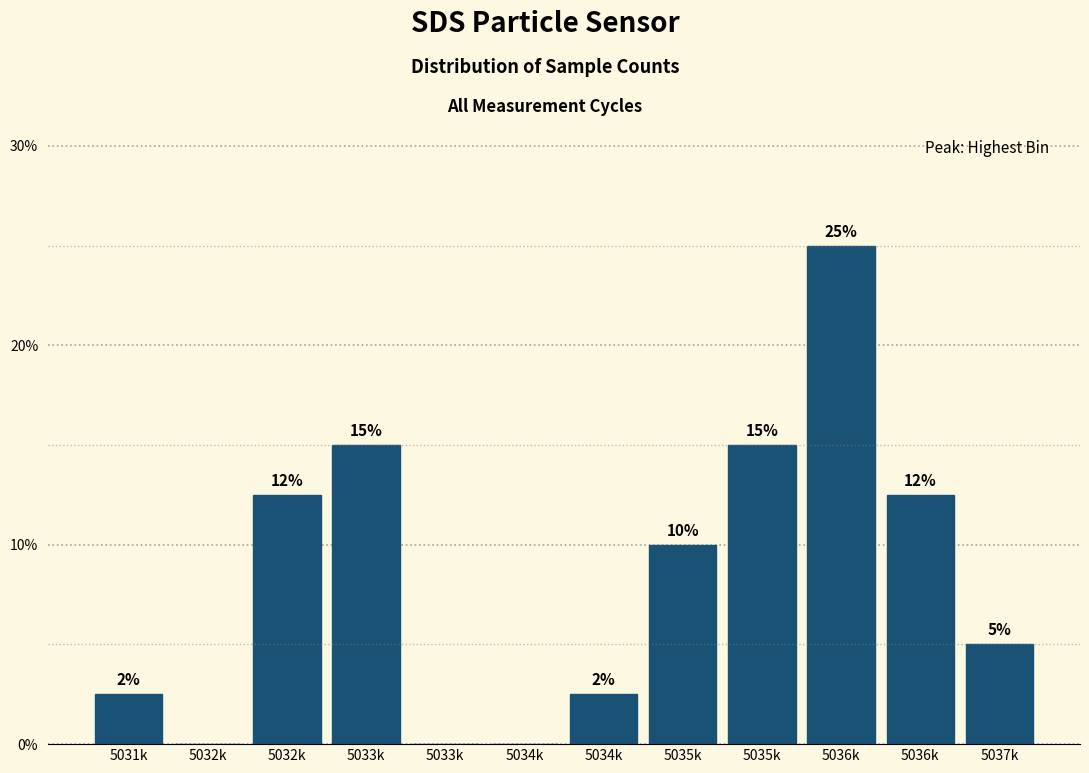

How many values are above zero?

9